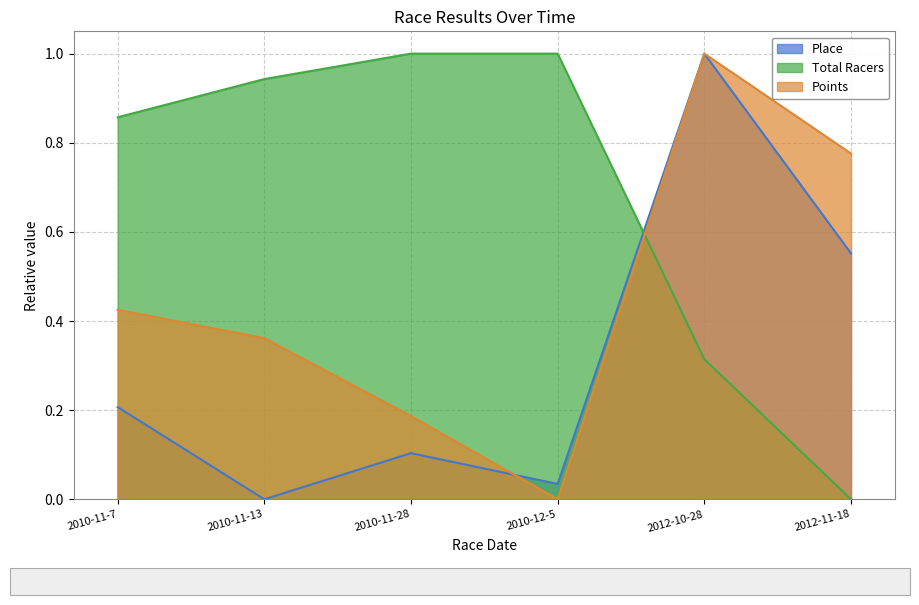

The value of Total Racers at 2012-10-28 is 0.3. True or false?

True